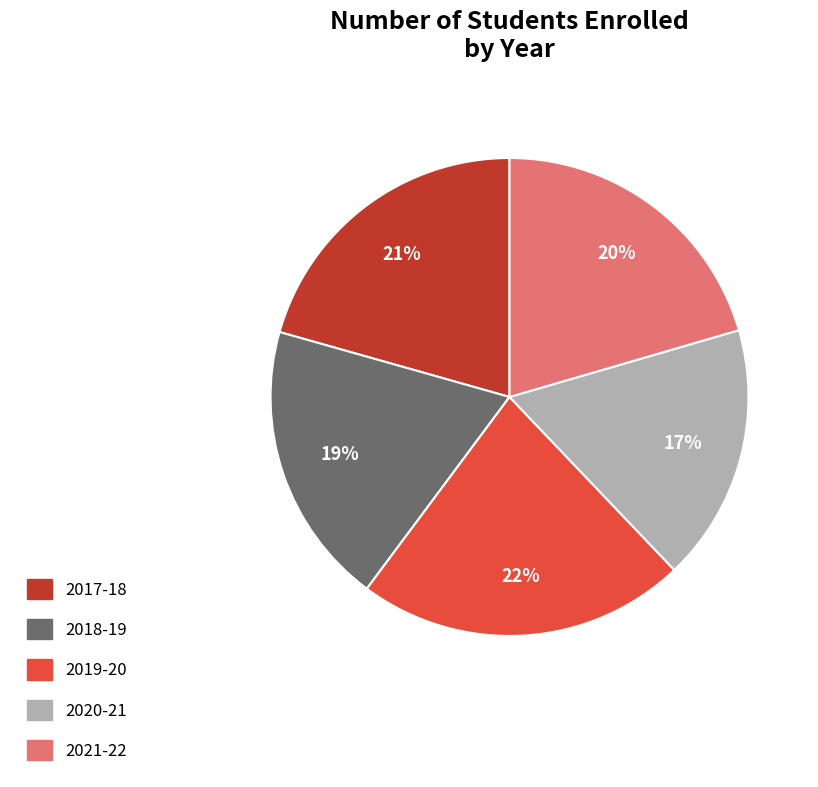

What is the largest slice in the pie chart?

2019-20